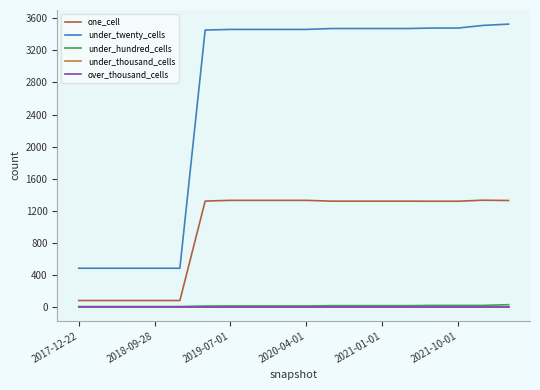

Is this an area chart (filled region under the line)?

No